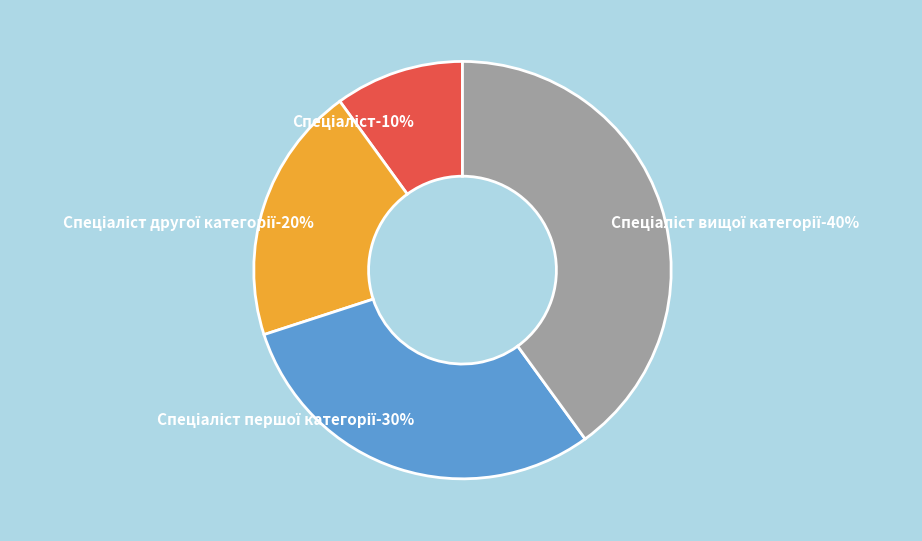

Approximately how many times larger is the value at Спеціаліст другої категорії compared to Спеціаліст?

2.0